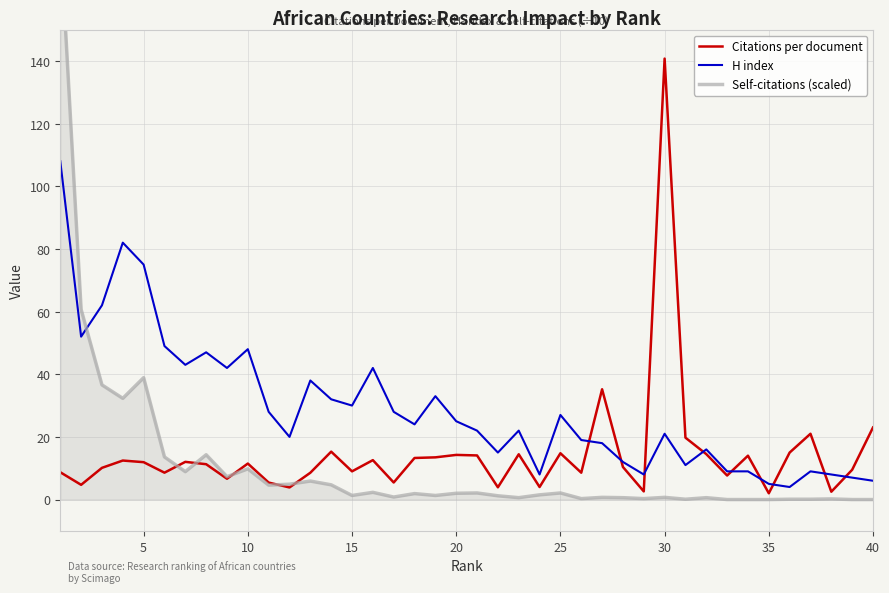

What is the difference between the maximum and second lowest values in the Citations per document series?

138.2